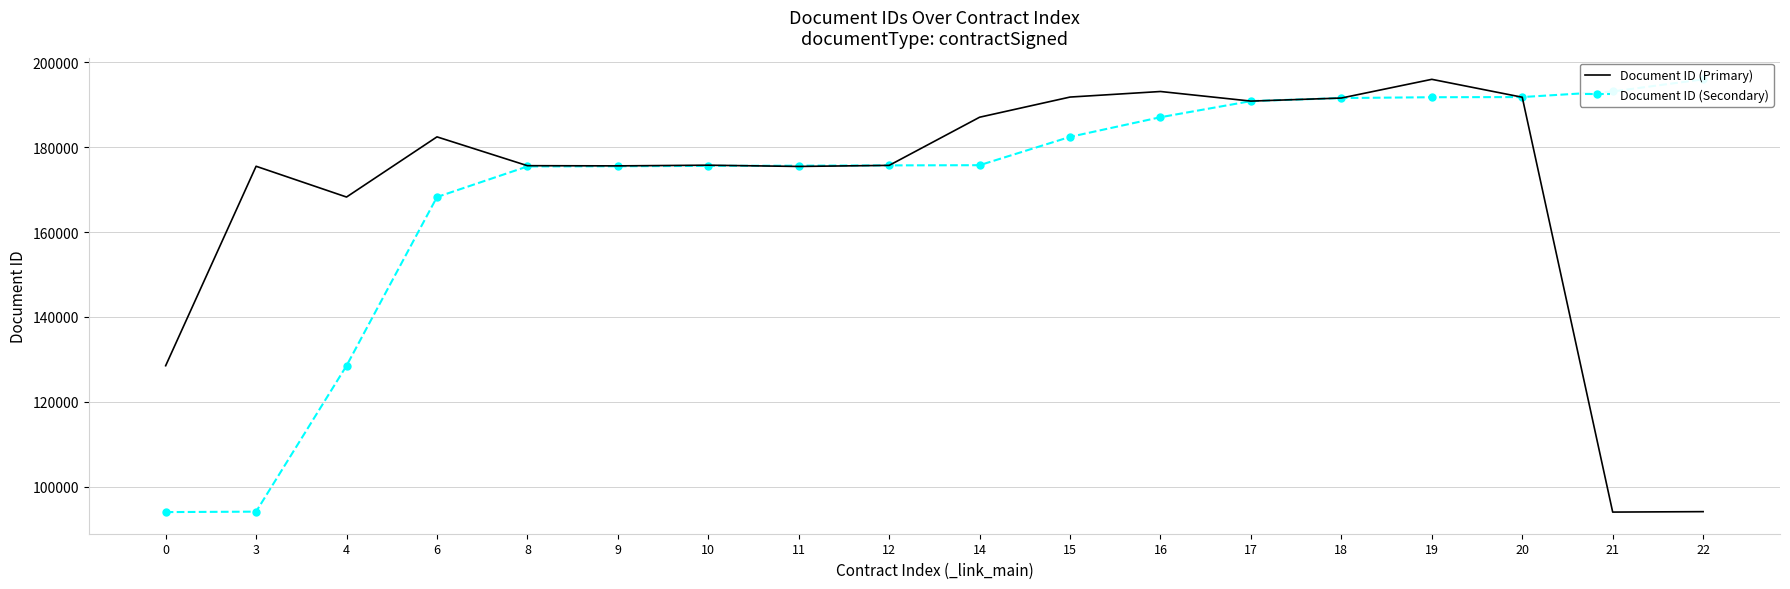

What are all the series names shown in the legend?

Document ID (Primary), Document ID (Secondary)